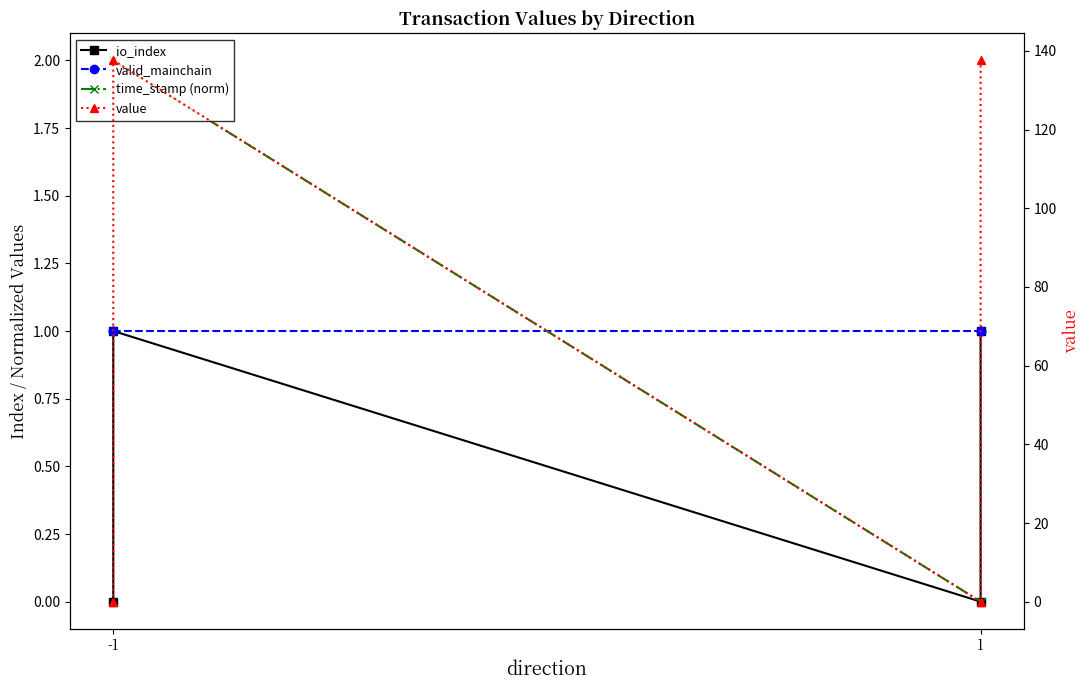

At how many categories does at least one series exceed 12?

2